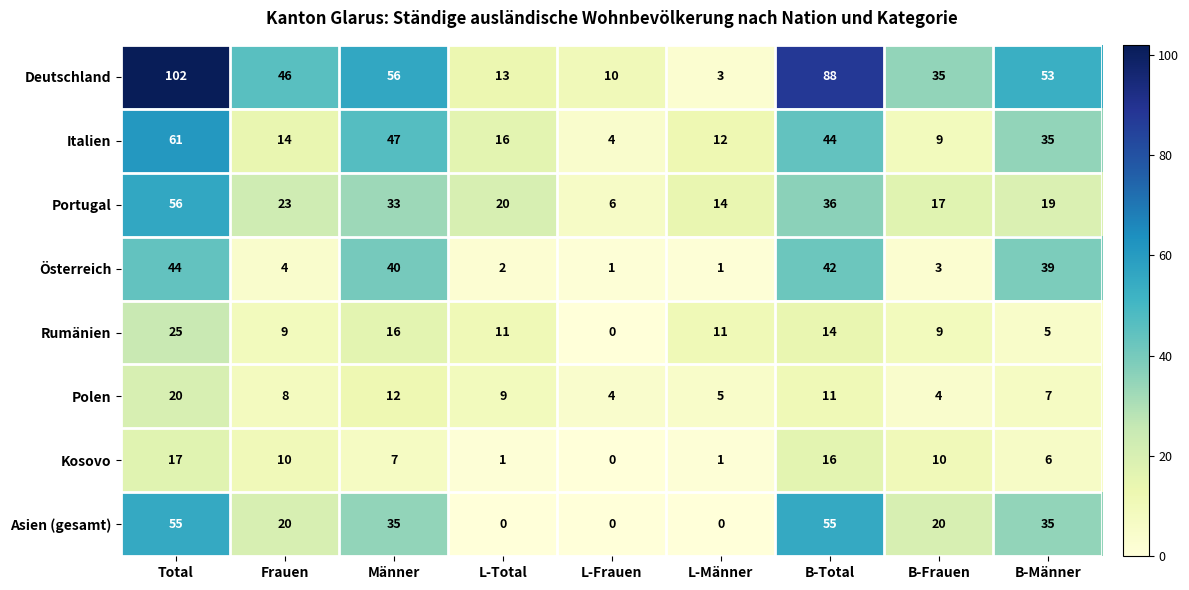

The Asien (gesamt) series shows 55 at Total. True or false?

True